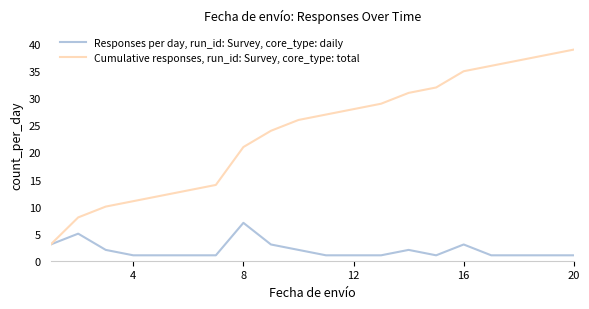

List the series in order of their overall mean, highest first.

Cumulative responses, run_id: Survey, core_type: total, Responses per day, run_id: Survey, core_type: daily